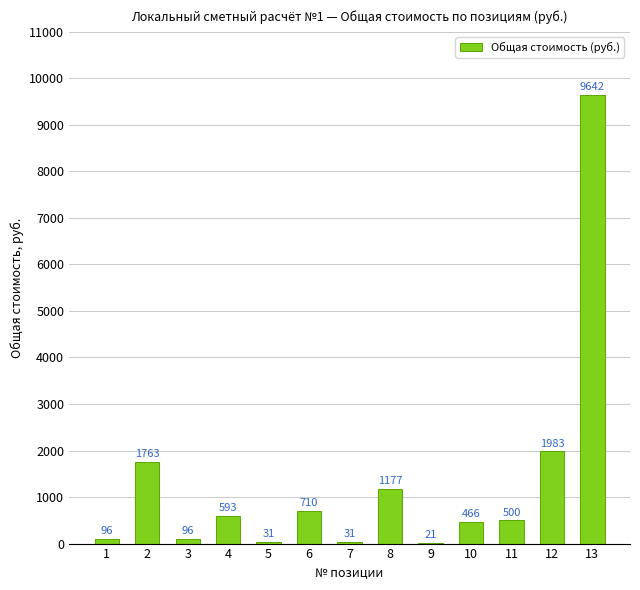

Where is the data nearest to the value 4831?

12